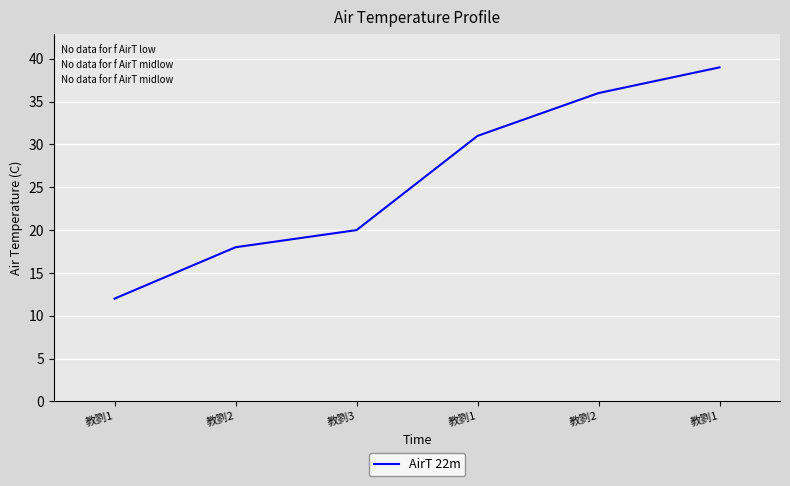

Does the chart have visible grid lines?

Yes